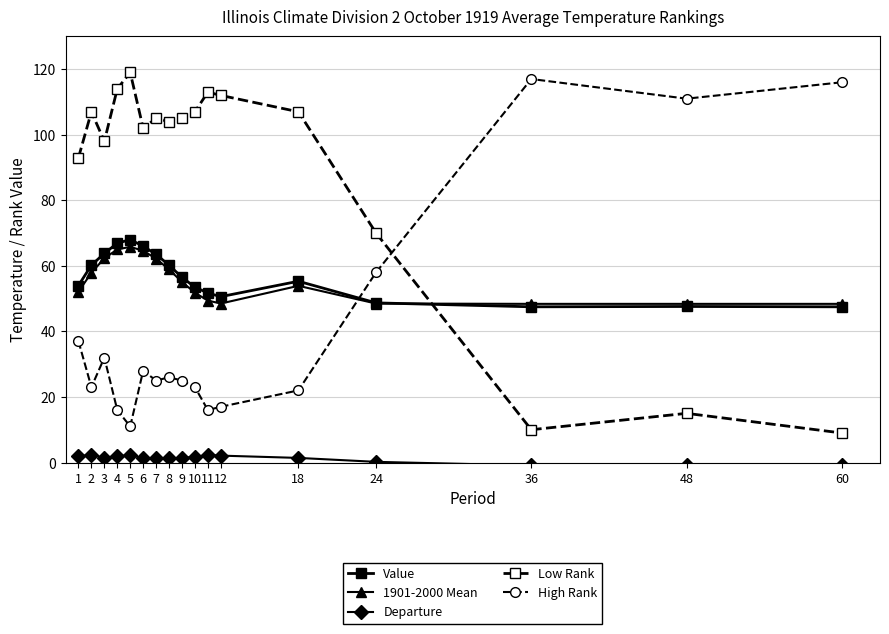

The High Rank series shows 22.0 at 18. True or false?

True